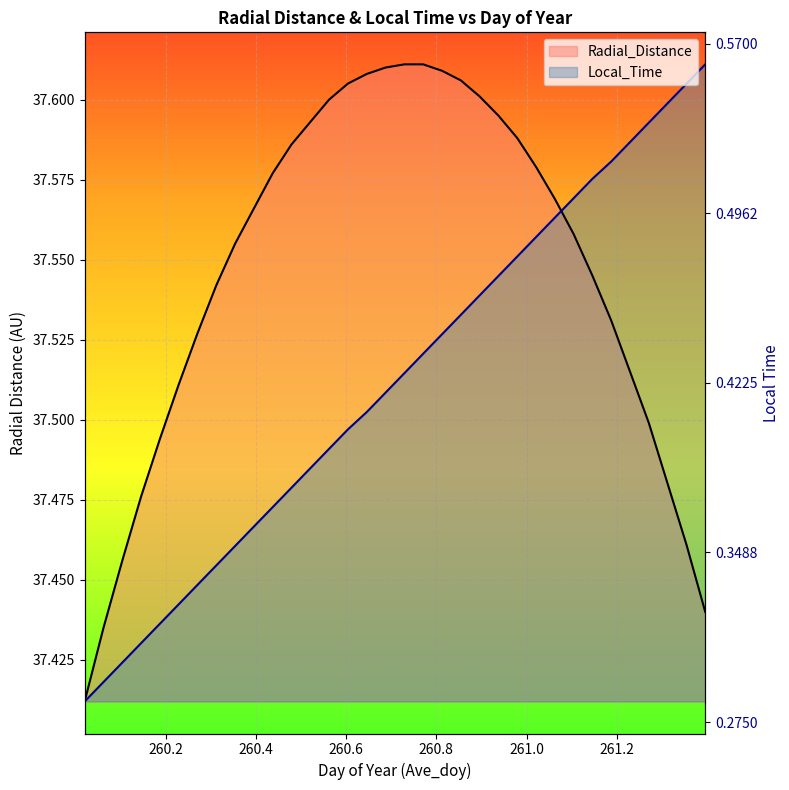

At which label is Local_Time closest to 37?

260.0208